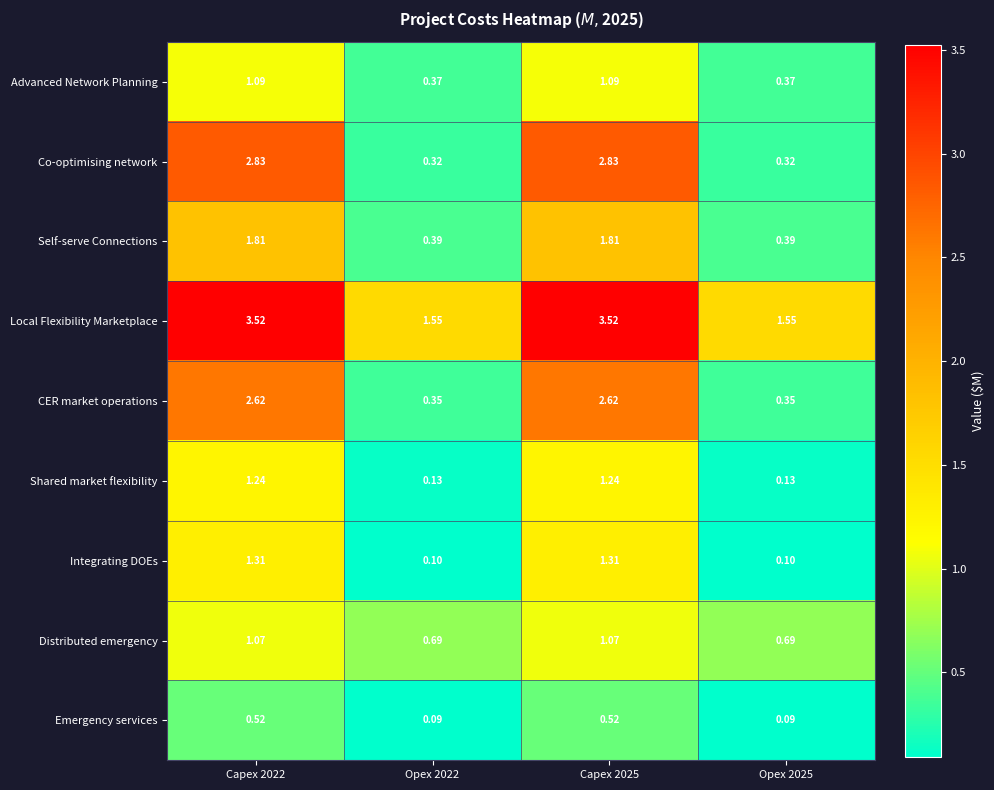

Which series has the largest total across all categories?

Local Flexibility Marketplace